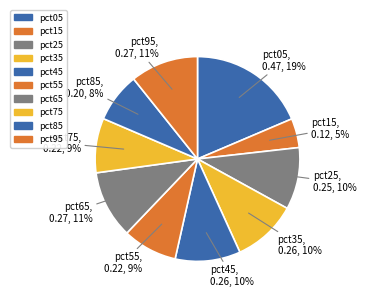

True or false: pct15 accounts for 1% of the total.

False